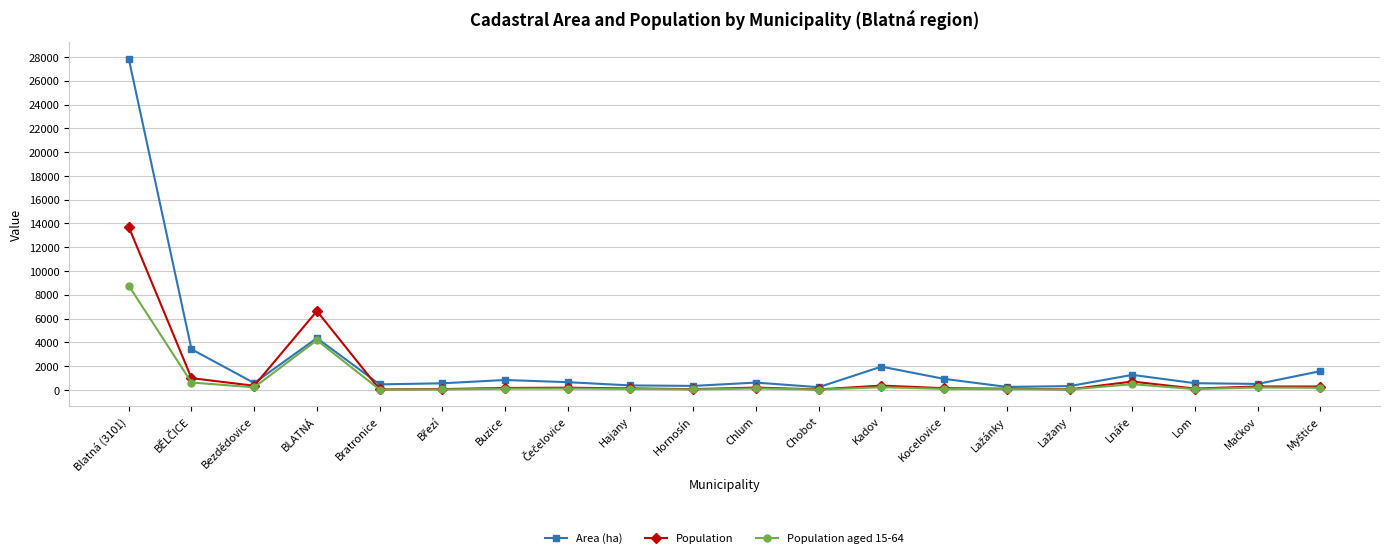

List the series in order of their peak value, lowest first.

Population aged 15-64, Population, Area (ha)